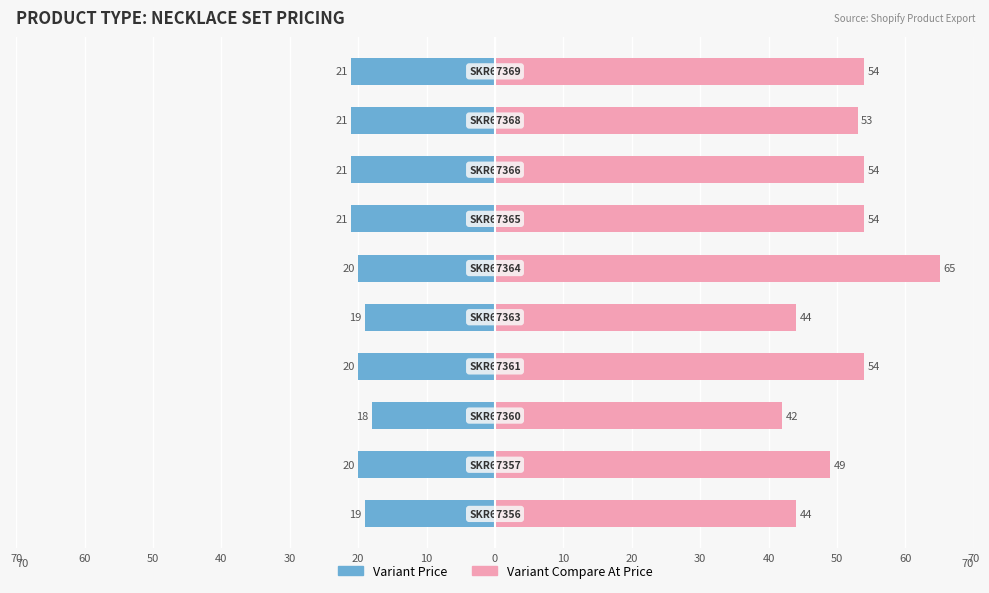

Reading right to left, what are all the values shown in this chart?

Variant Price: -21	-21	-21	-21	-20	-19	-20	-18	-20	-19
Variant Compare At Price: 54	53	54	54	65	44	54	42	49	44